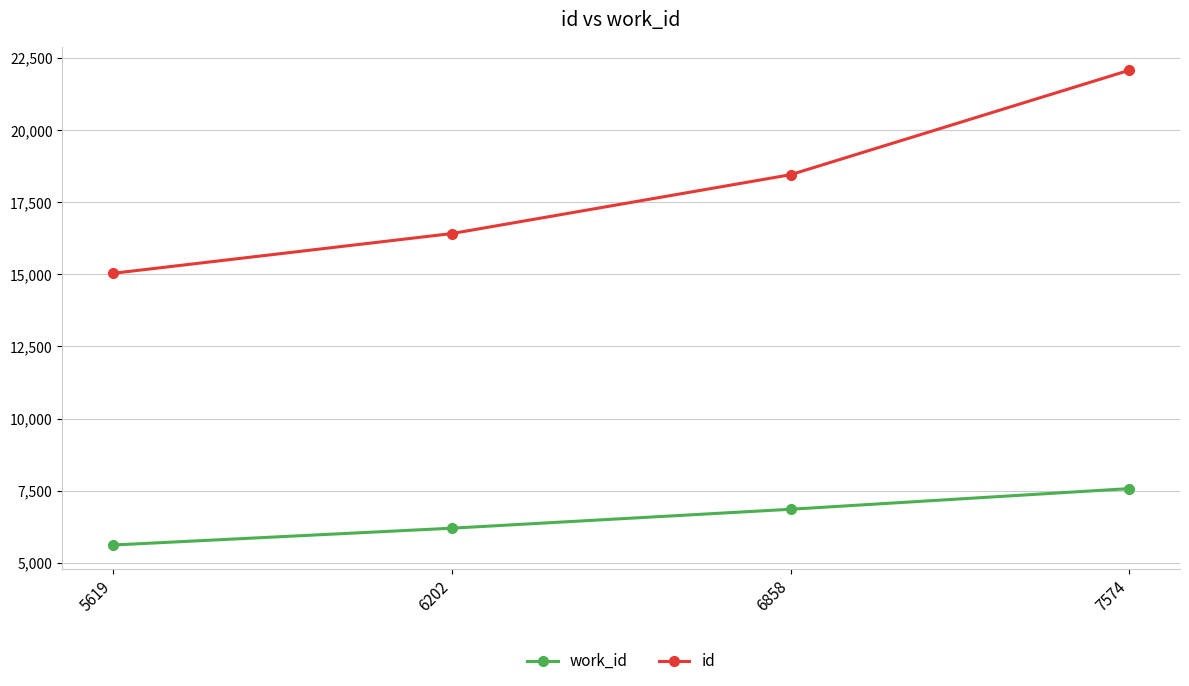

What value does the id series have at 6202?

16413